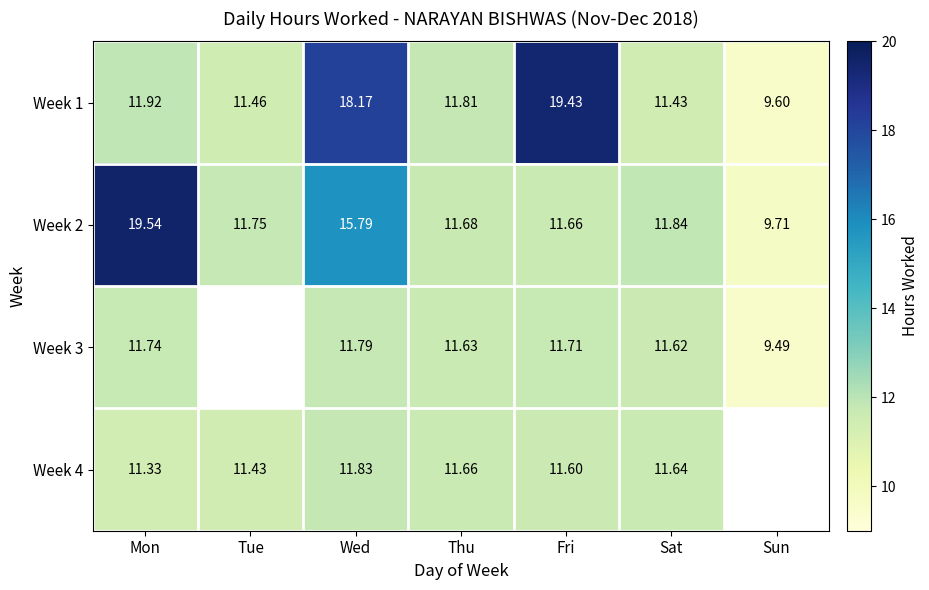

What is the smallest value displayed?

9.5